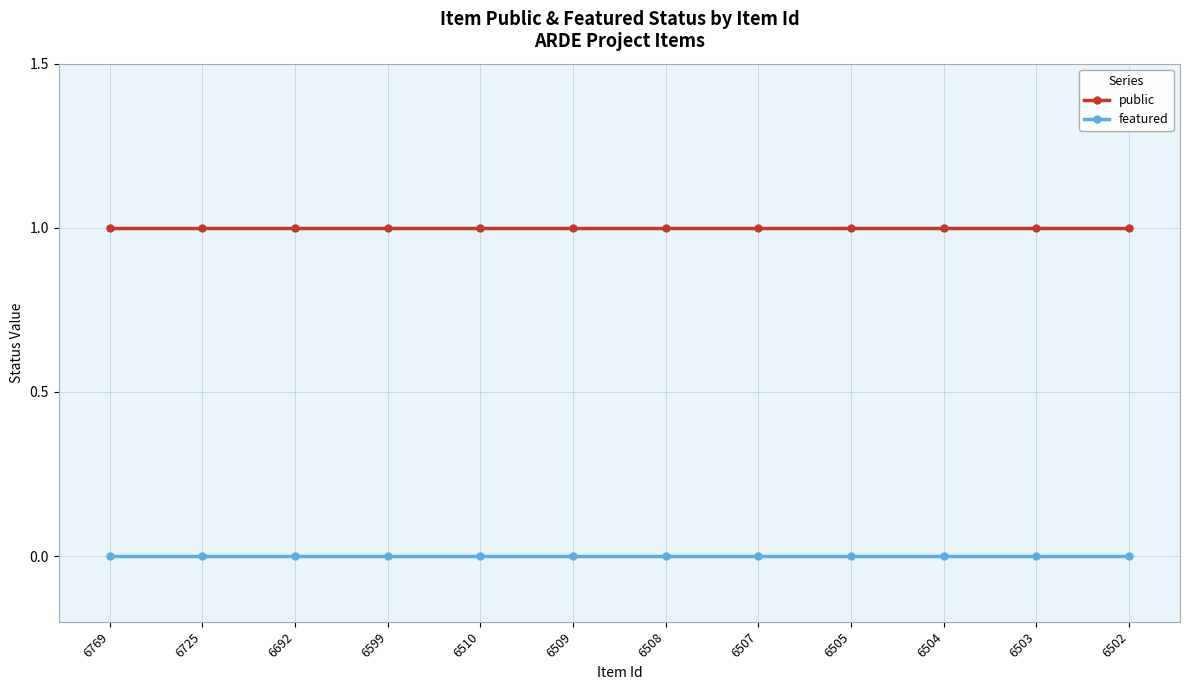

The value of featured at 6769 is 0. True or false?

True